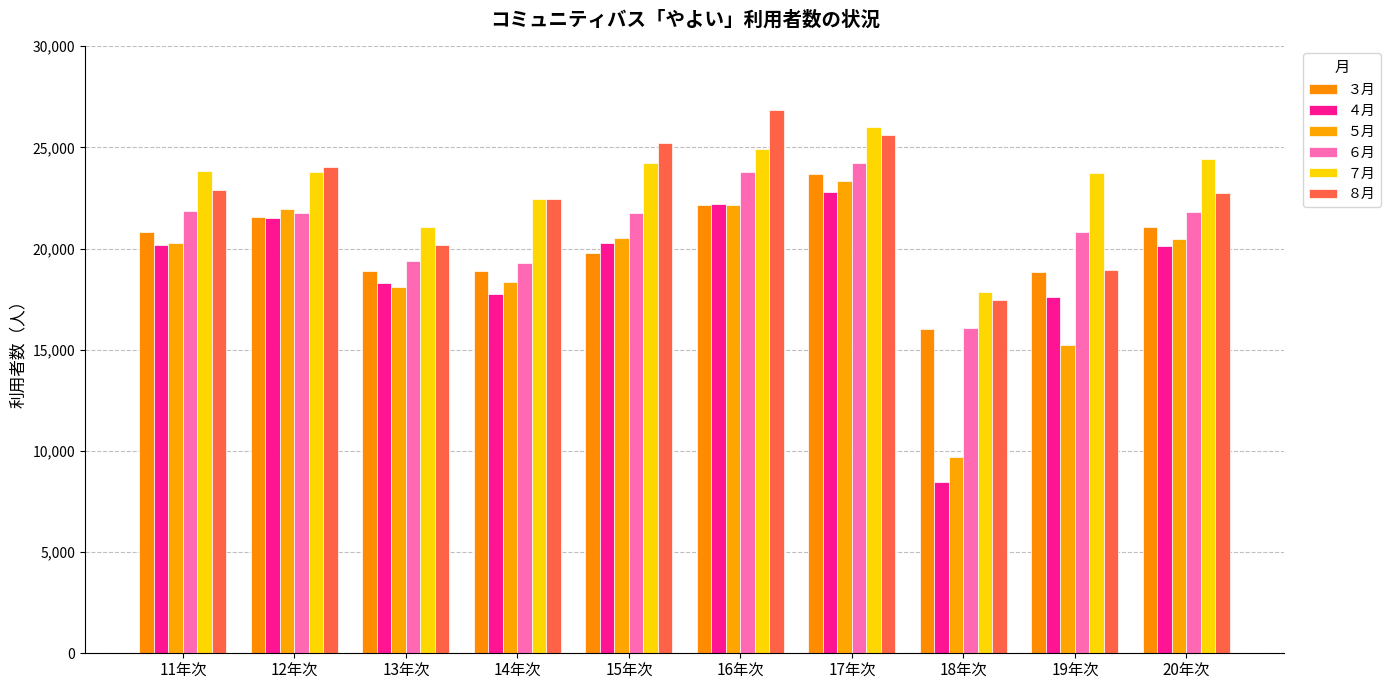

At which category is the sum across all series the highest?

17年次